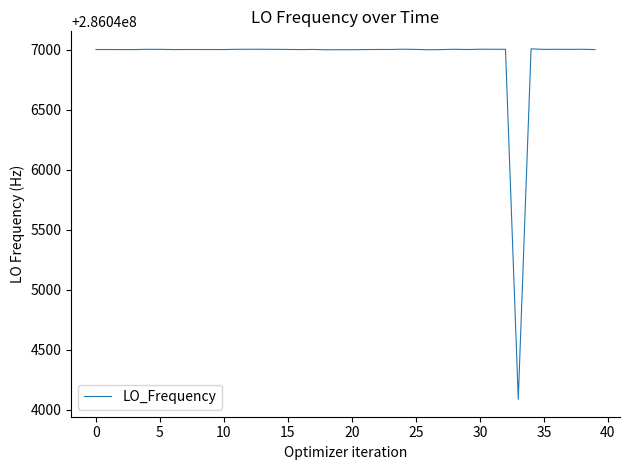

What is the smallest value displayed?

286044087.3